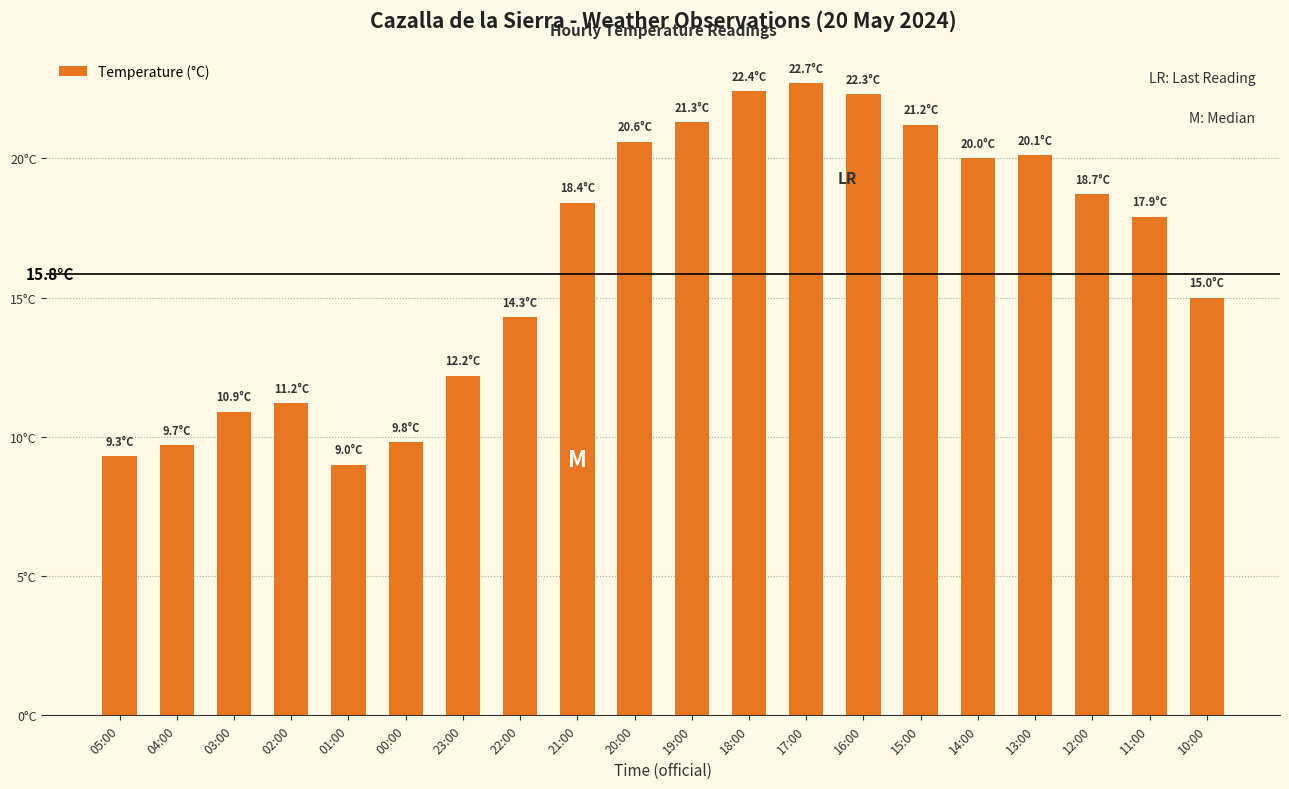

Does the chart contain any negative values?

No